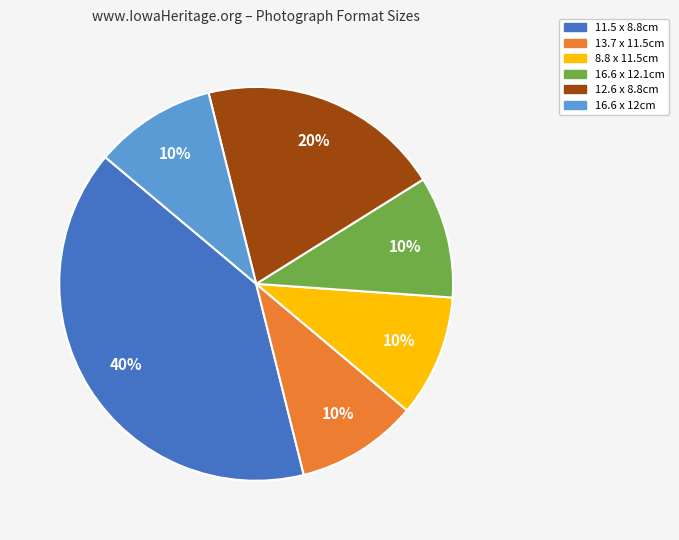

Does any single category account for the majority?

No